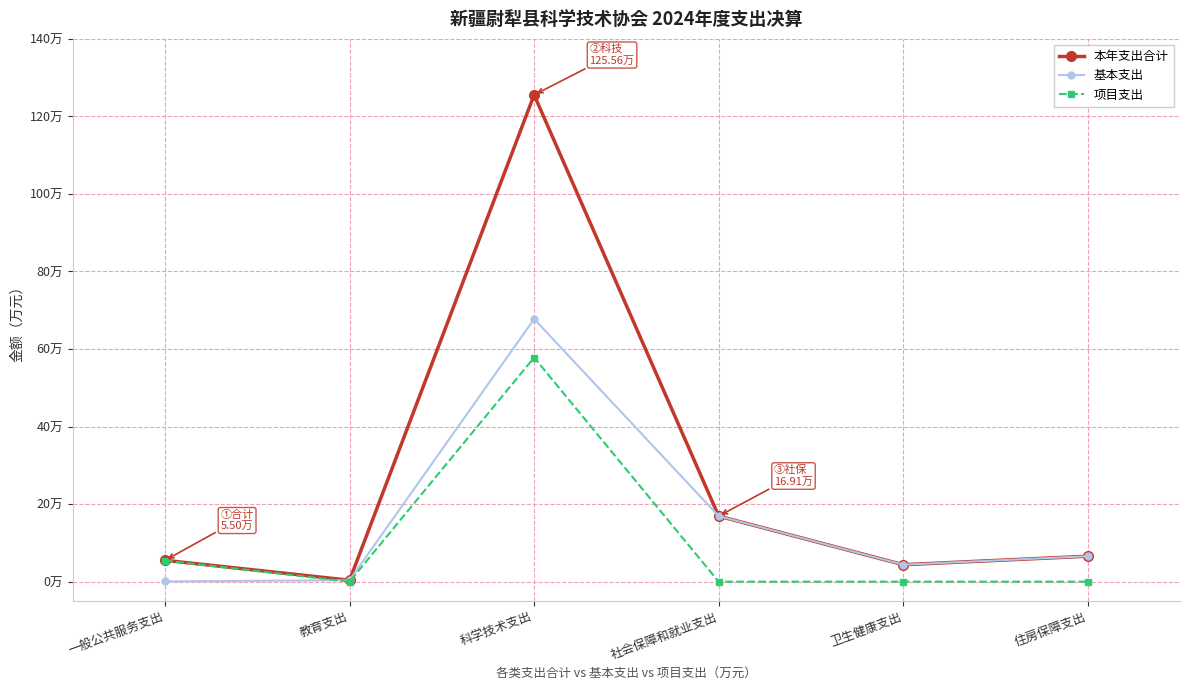

What are all the series names shown in the legend?

本年支出合计, 基本支出, 项目支出